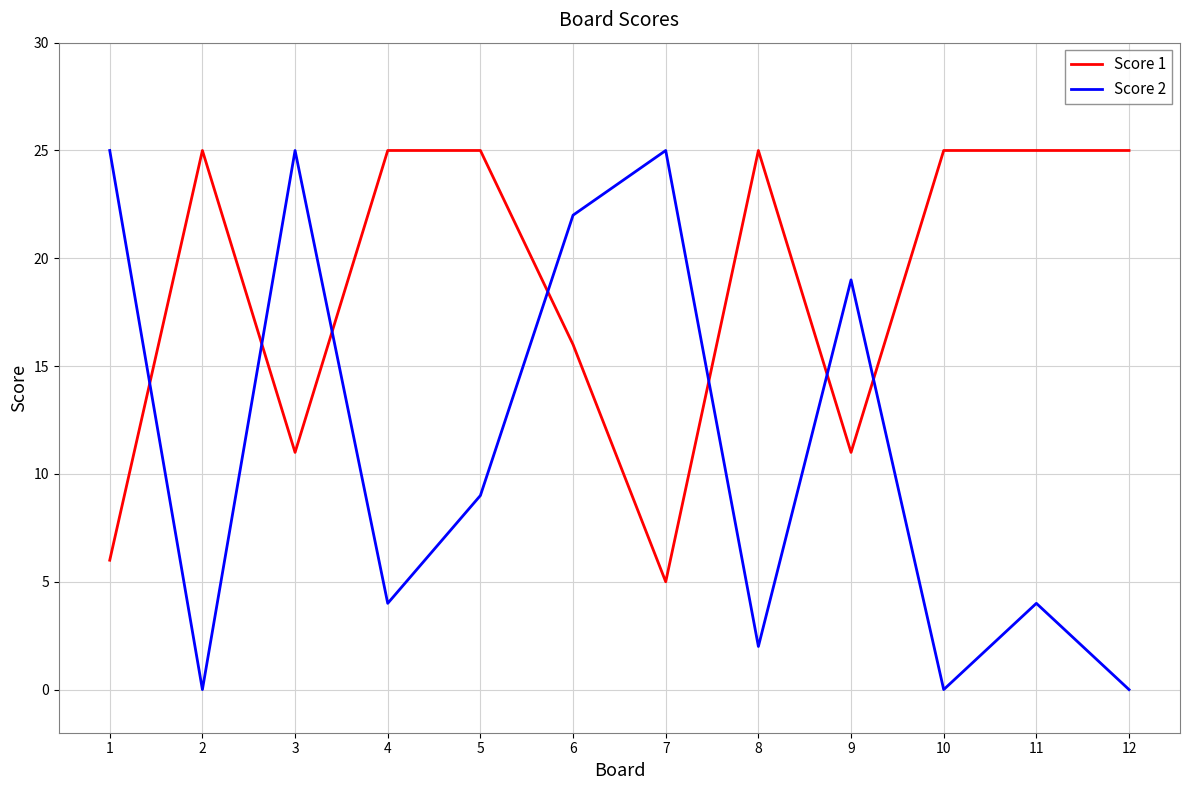

True or false: Score 1 and Score 2 cross at least once.

True